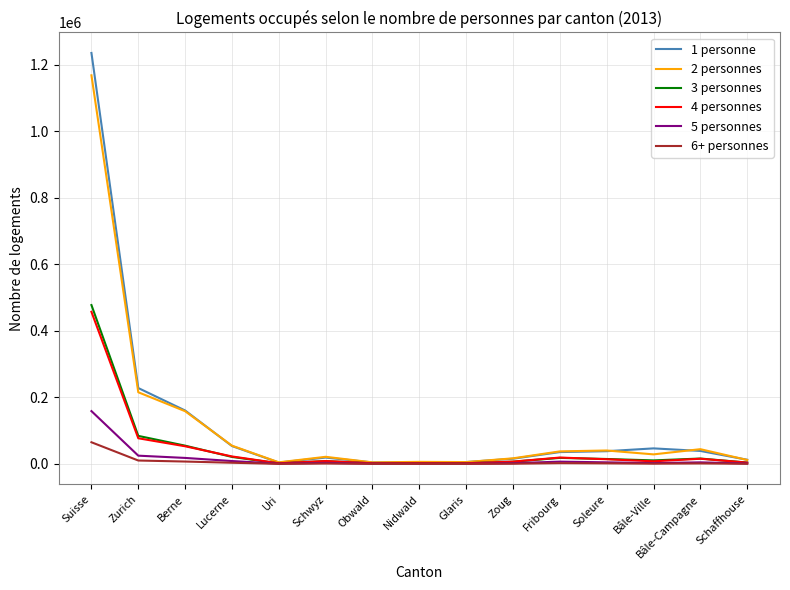

At how many categories does at least one series exceed 629625?

1